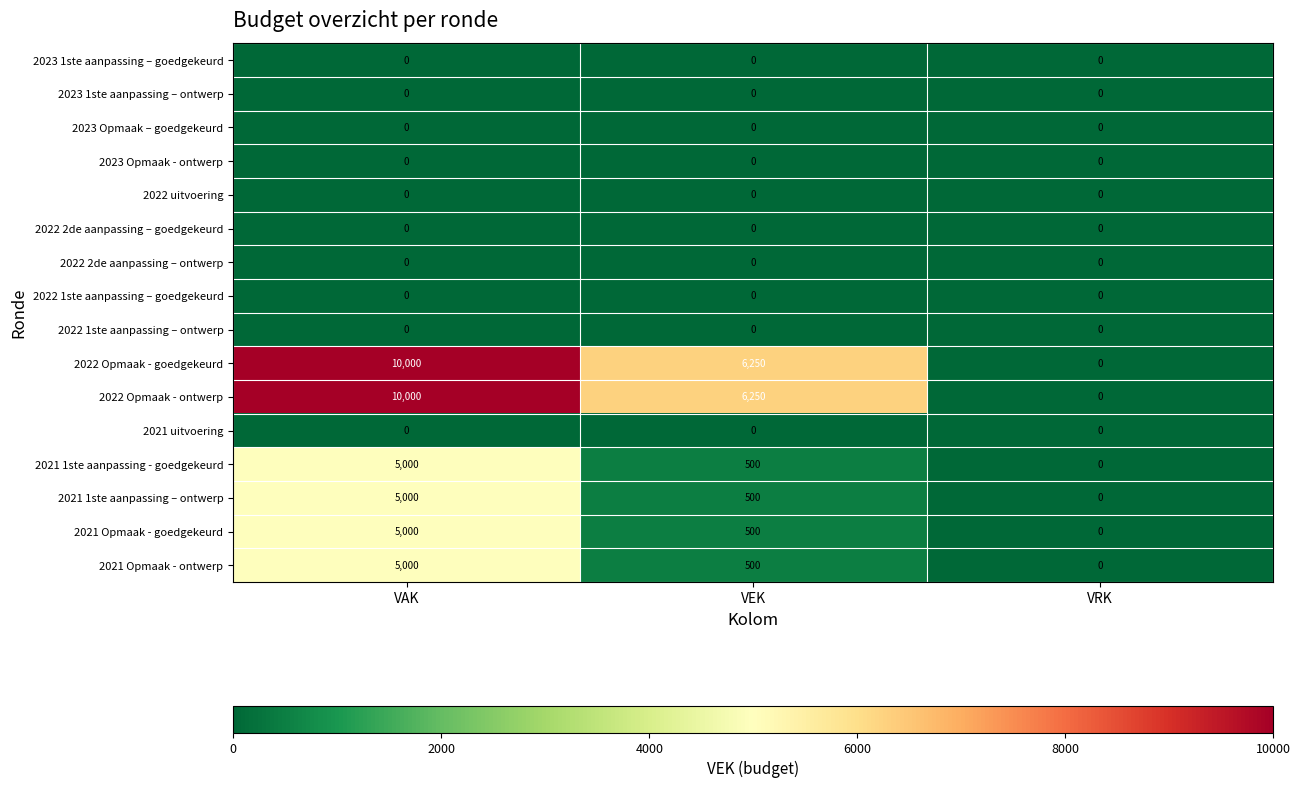

True or false: 2022 Opmaak - goedgekeurd has a value of 10000 at VAK.

True